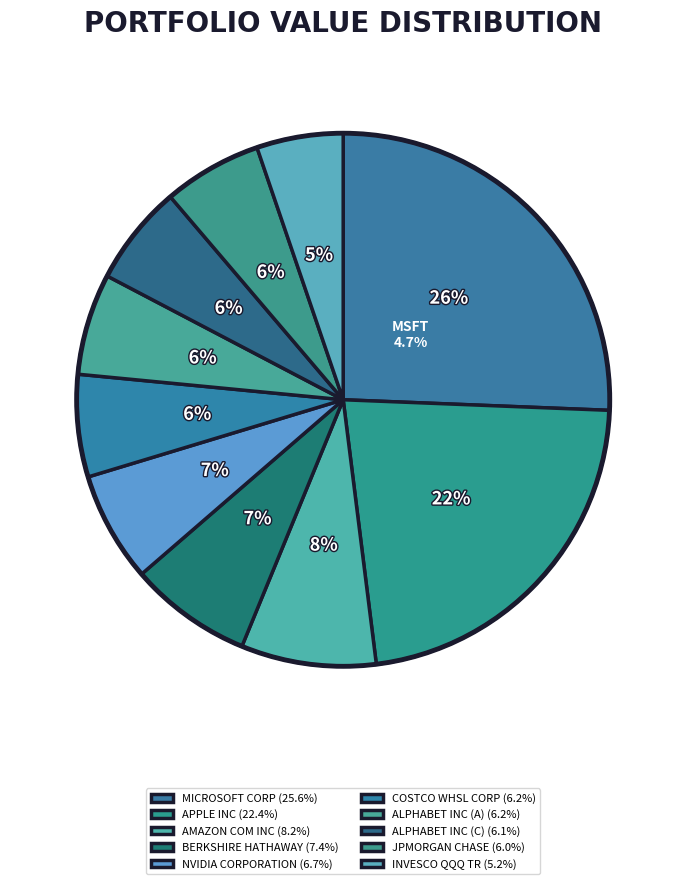

What percentage is the COSTCO WHSL CORP slice, to the nearest percent?

6%